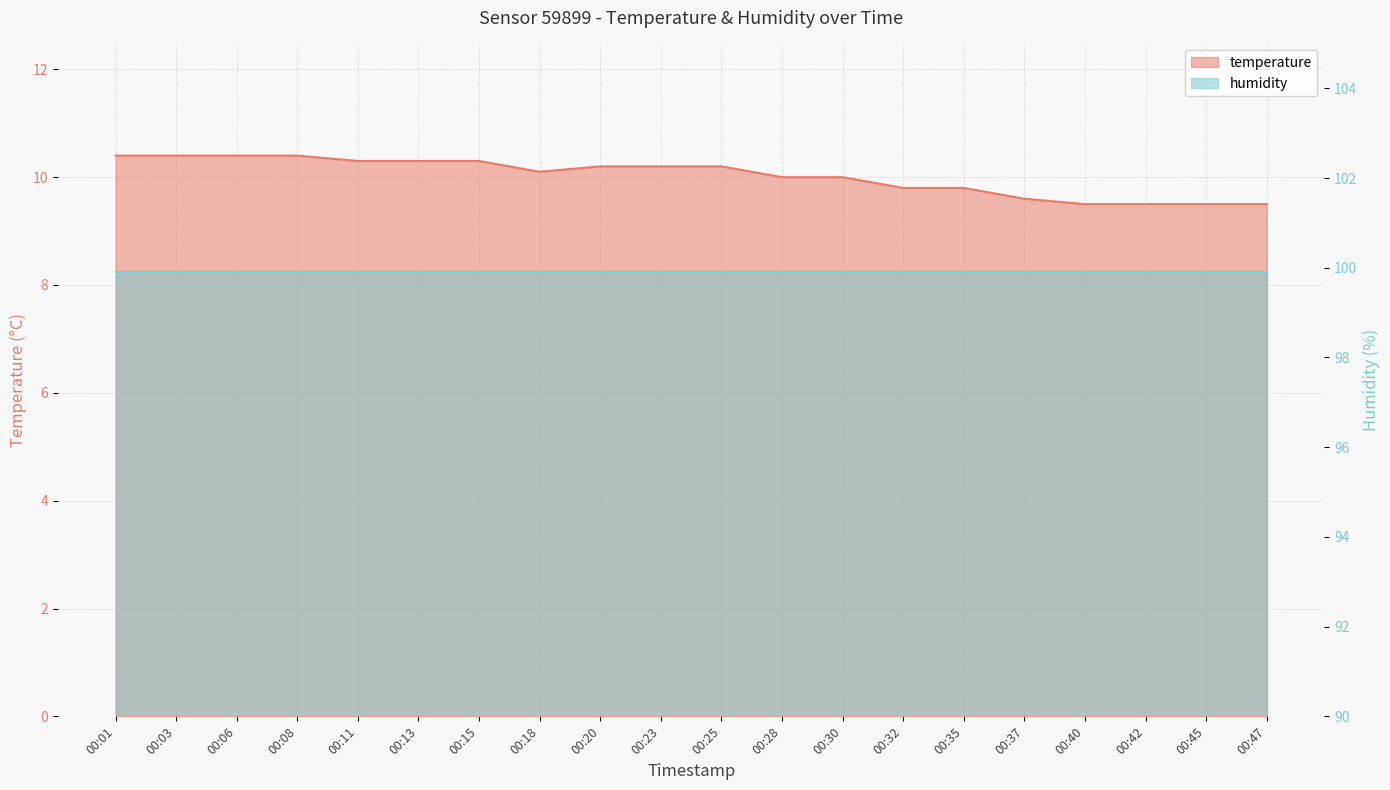

List the labels in order of value, smallest first.

00:40, 00:42, 00:45, 00:47, 00:37, 00:32, 00:35, 00:28, 00:30, 00:18, 00:20, 00:23, 00:25, 00:11, 00:13, 00:15, 00:01, 00:03, 00:06, 00:08